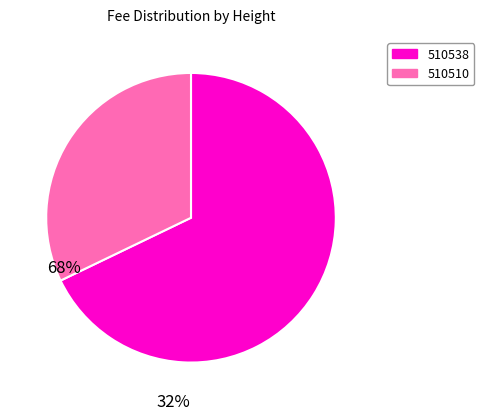

How many slices are in this pie chart?

2